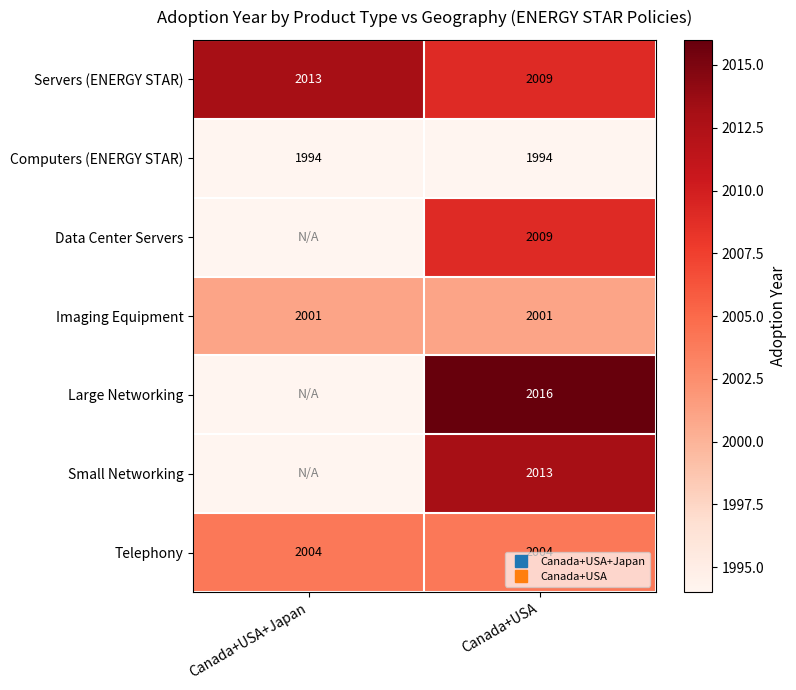

True or false: Computers (ENERGY STAR) has a value of 1994 at Canada+USA+Japan.

True